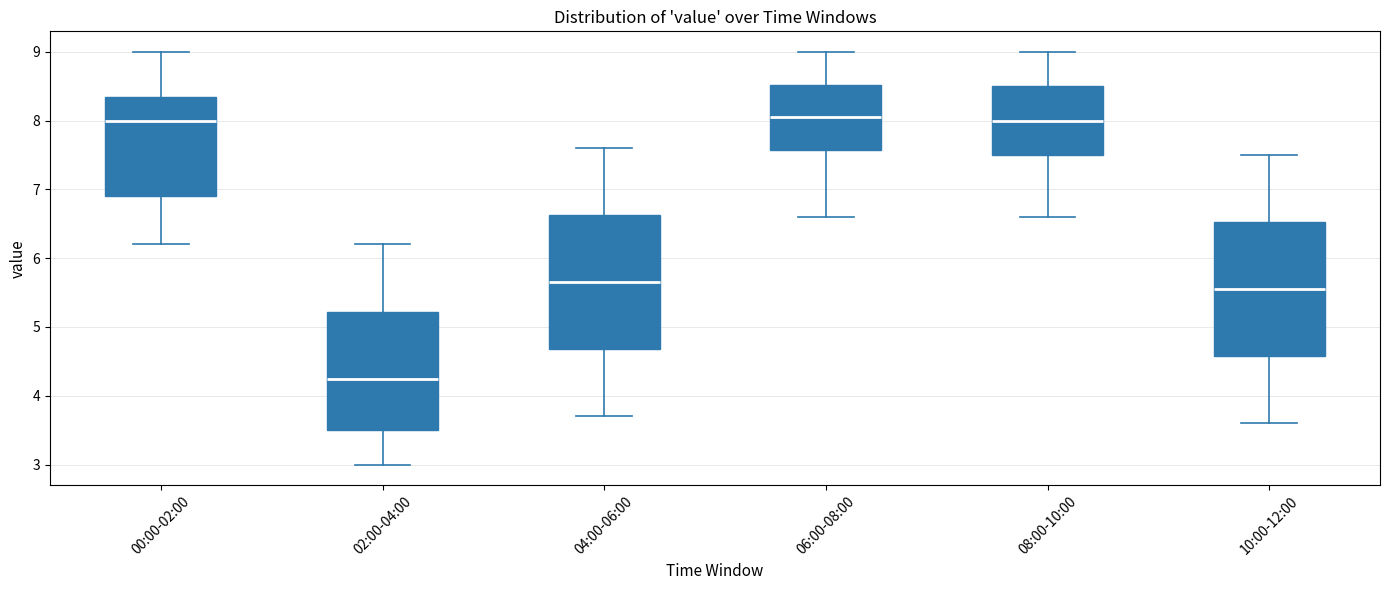

Which box's median line is the lowest?

02:00-04:00